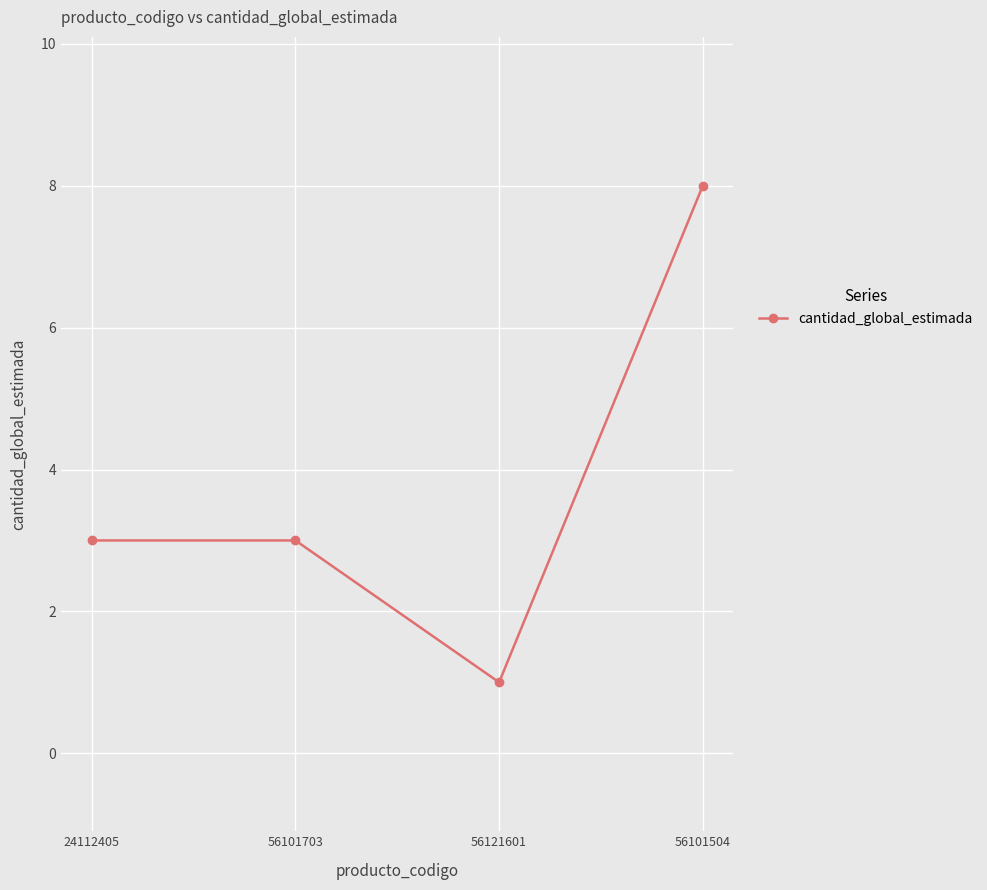

Is this an area chart (filled region under the line)?

No